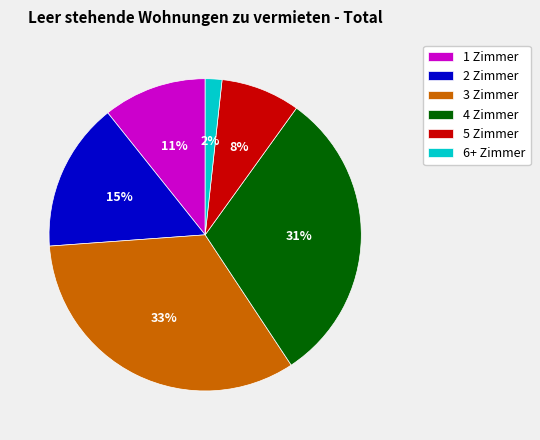

To the nearest percent, what is the difference between the largest and smallest slice percentages?

31%